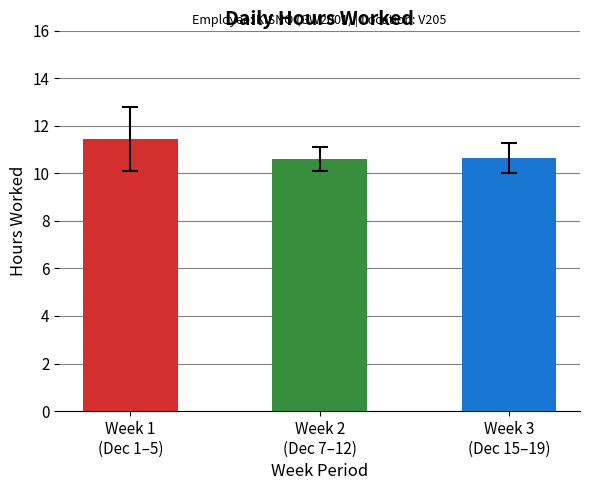

The value at Week 2
(Dec 7–12) is 14.4. True or false?

False